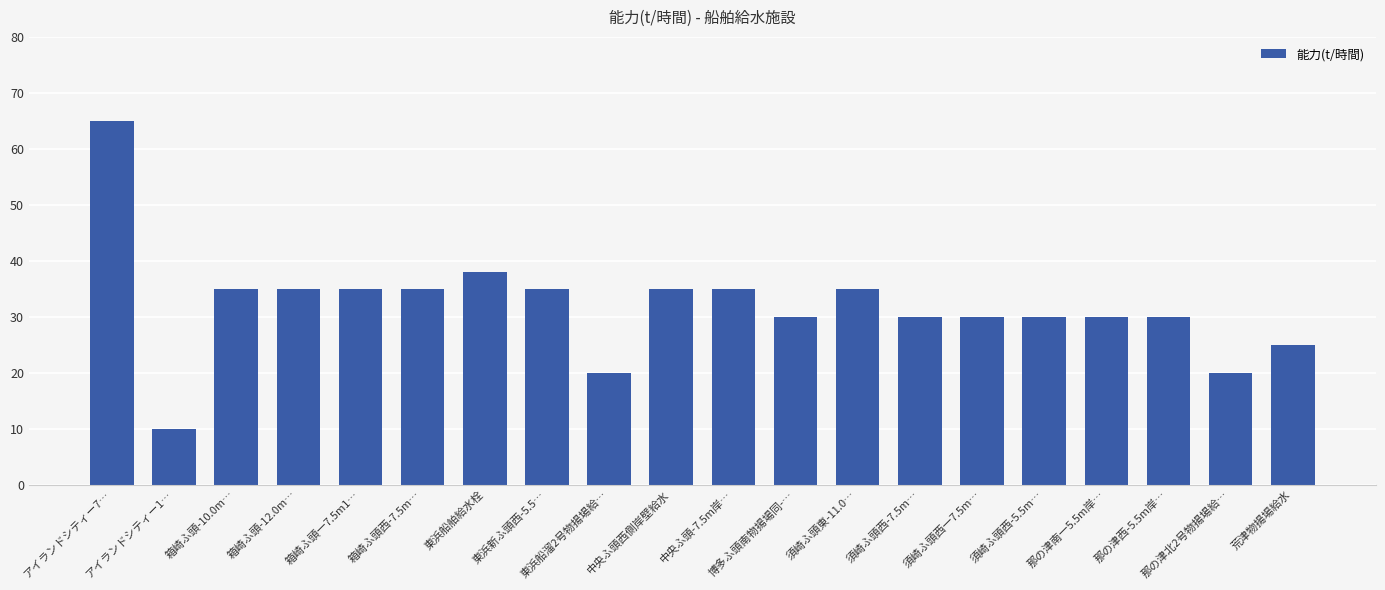

Does the chart contain stacked bars?

No